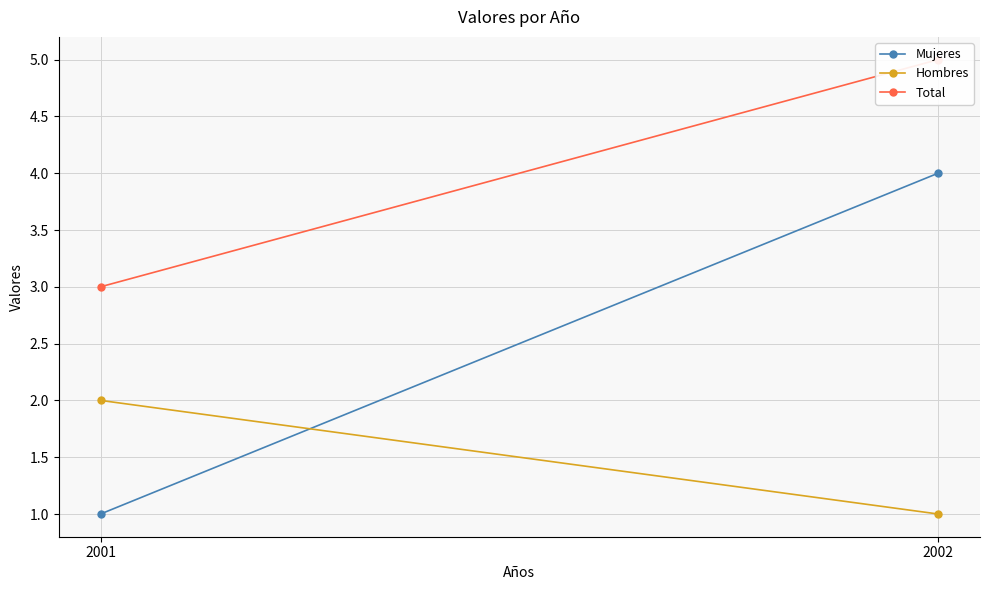

Reading right to left, what are all the values shown in this chart?

Mujeres: 4	1
Hombres: 1	2
Total: 5	3